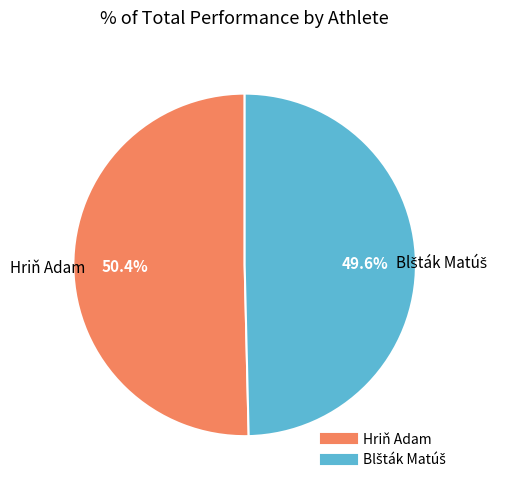

Is there any slice that represents more than half of the pie?

Yes